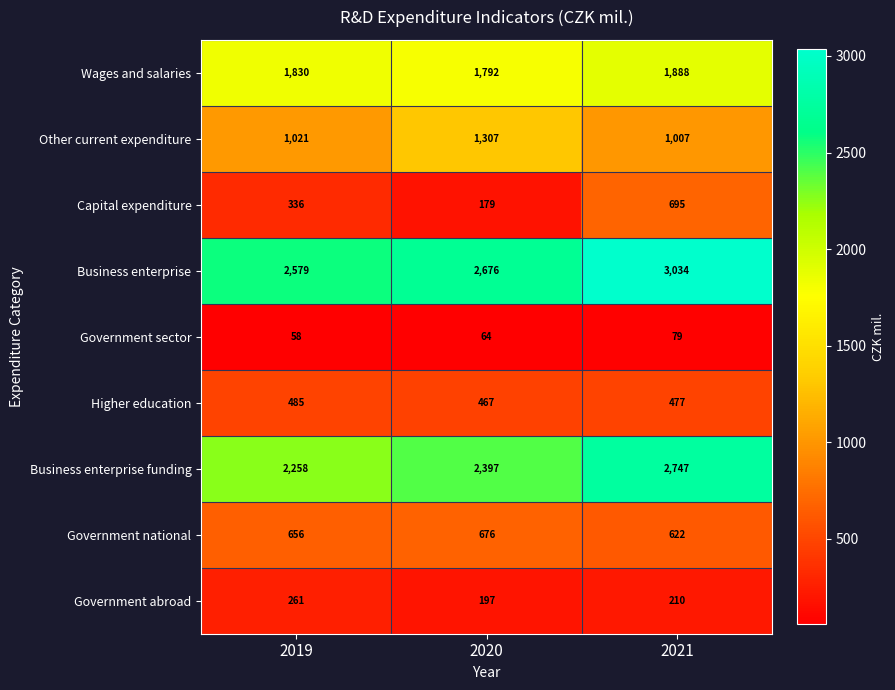

At which category is the sum across all series the highest?

2021